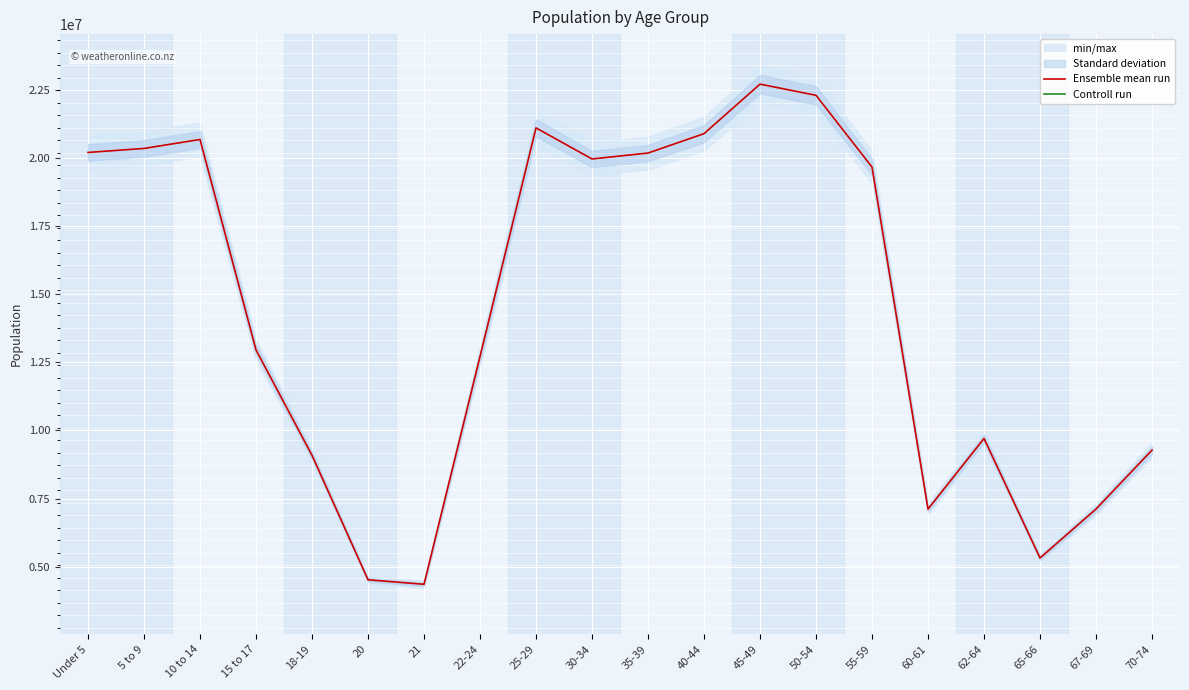

The value of Ensemble mean run at 30-34 is 28611254. True or false?

False